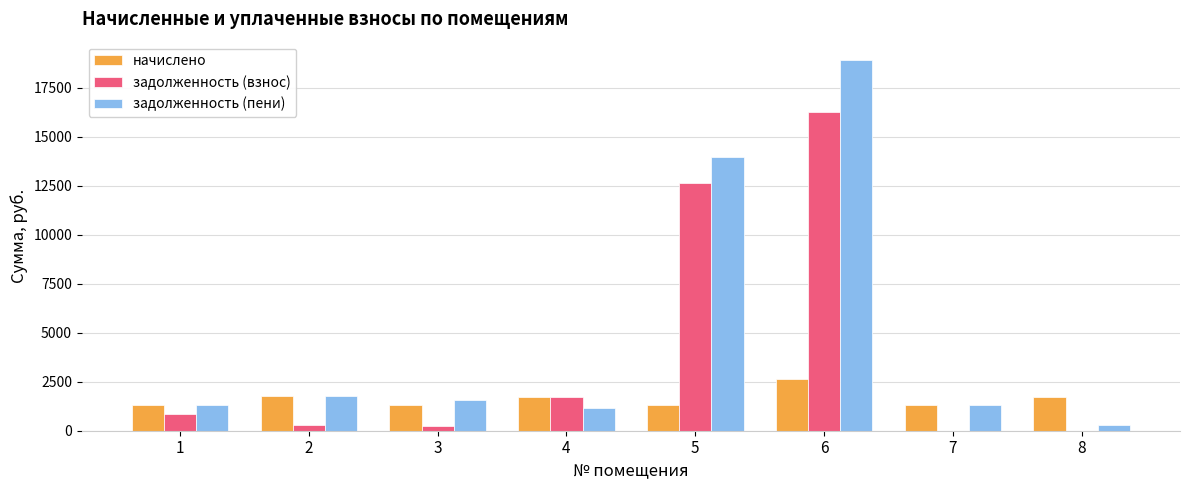

Is the value of начислено at 6 greater than the value of задолженность (пени) at 5?

No